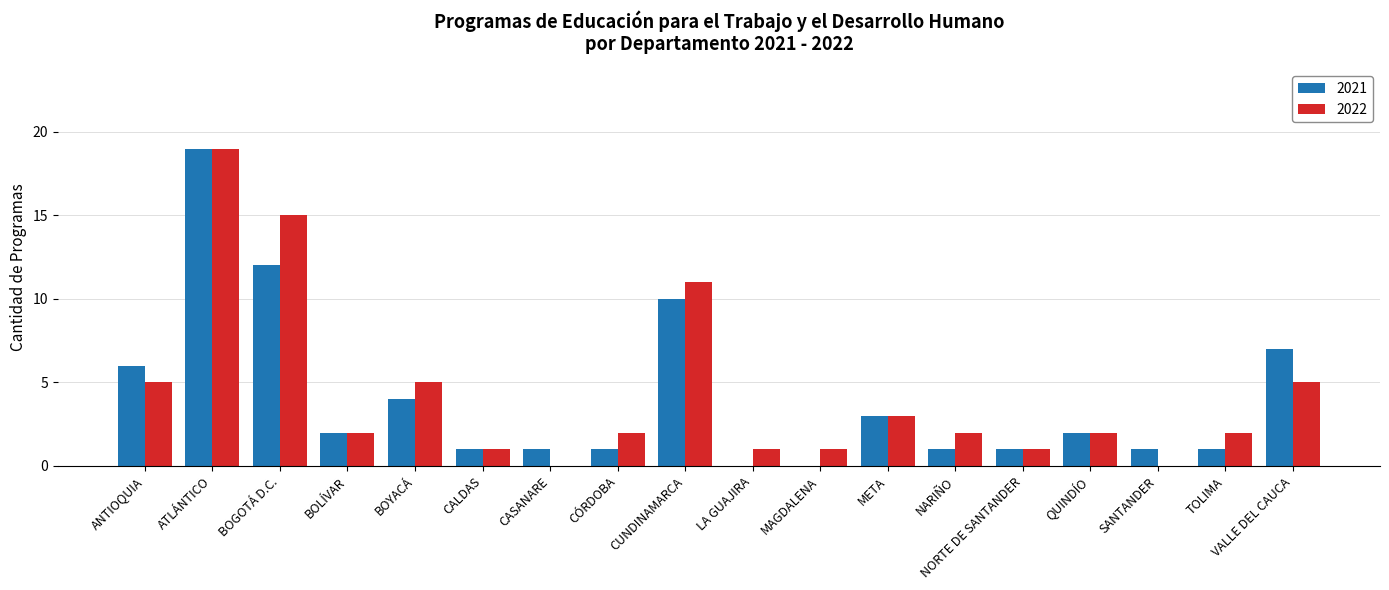

Reading right to left, list all the values displayed in this chart.

2021: 7	1	1	2	1	1	3	0	0	10	1	1	1	4	2	12	19	6
2022: 5	2	0	2	1	2	3	1	1	11	2	0	1	5	2	15	19	5